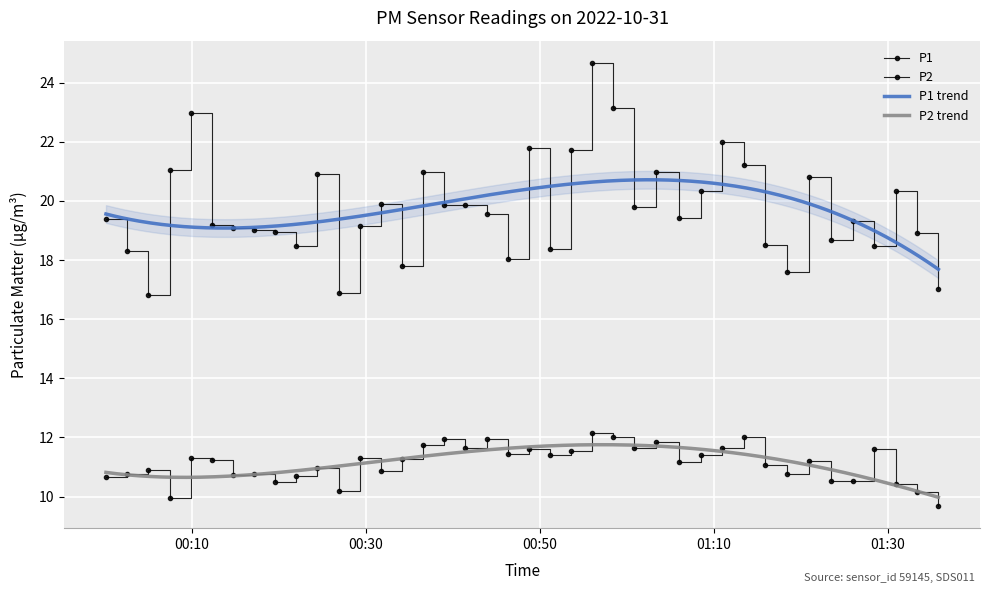

At which category is the sum across all series the highest?

2022-10-31T00:56:01